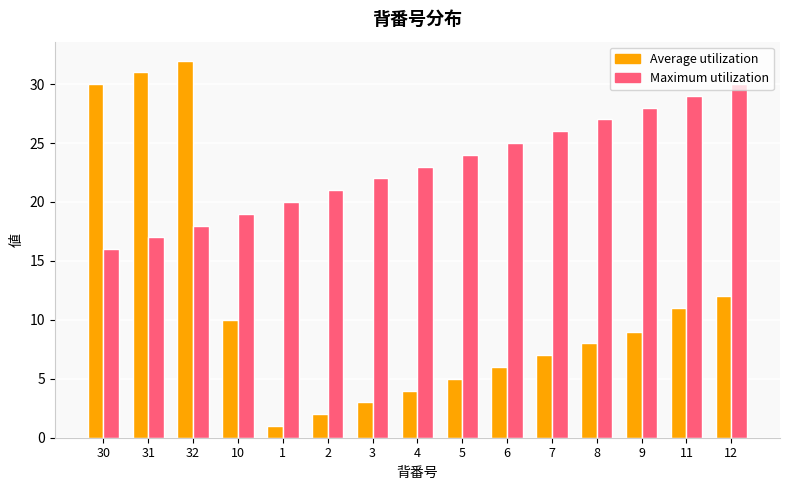

List the series in order of their peak value, highest first.

Average utilization, Maximum utilization